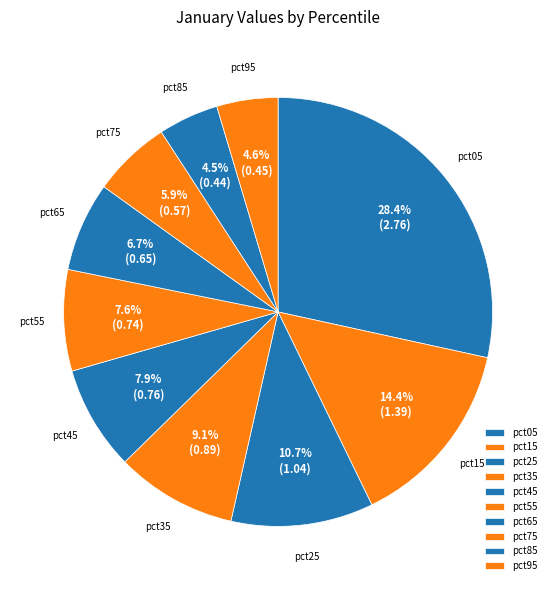

What is the largest slice in the pie chart?

pct05